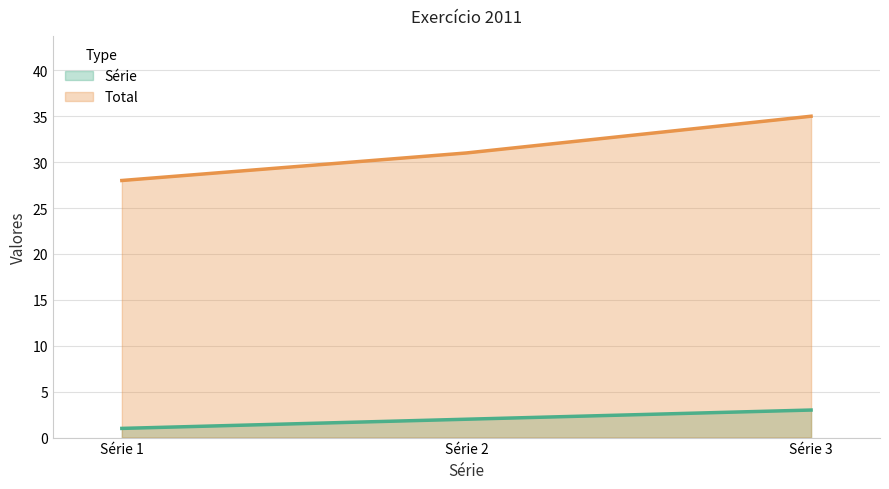

At Série 1, list the series in order from smallest to largest.

Série, Total